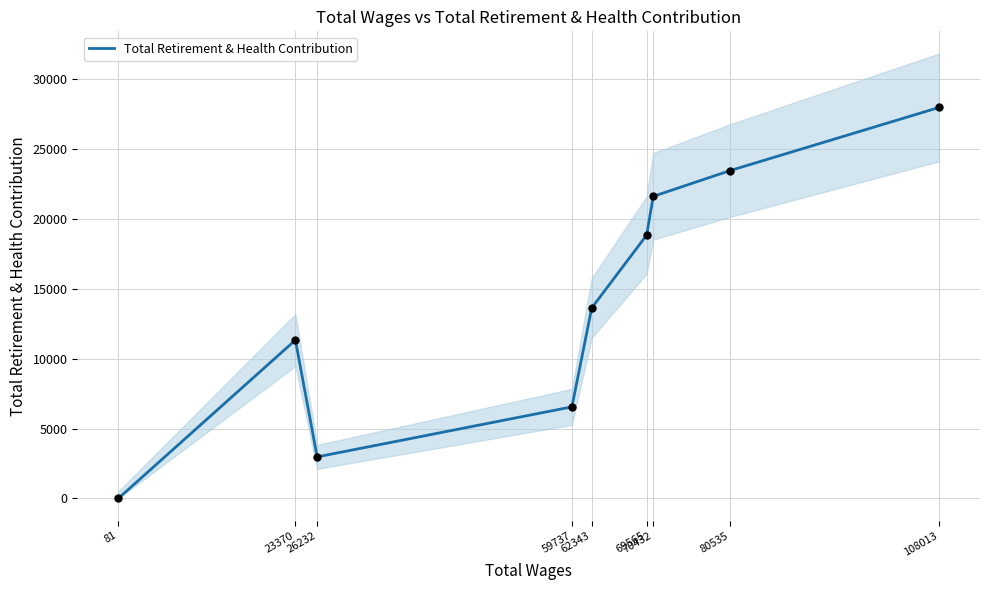

Which has a higher value, 70432 or 69565?

70432